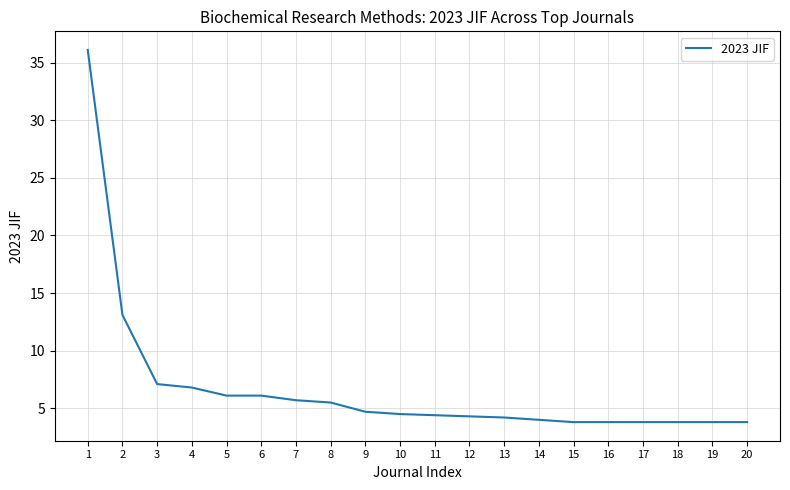

The value at 14 is 6.6. True or false?

False